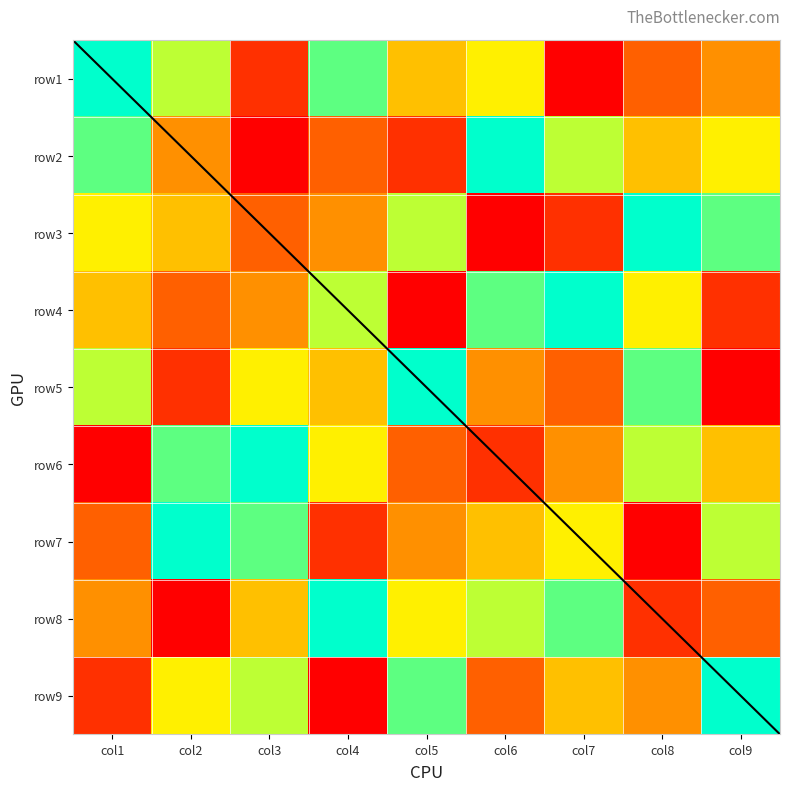

What is the smallest value displayed?

1